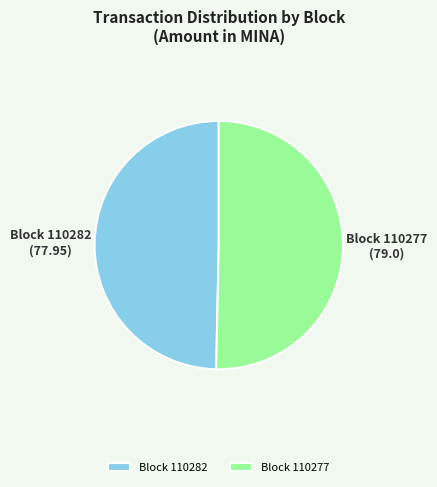

Is it true that Block 110282 is 50% of the pie?

True